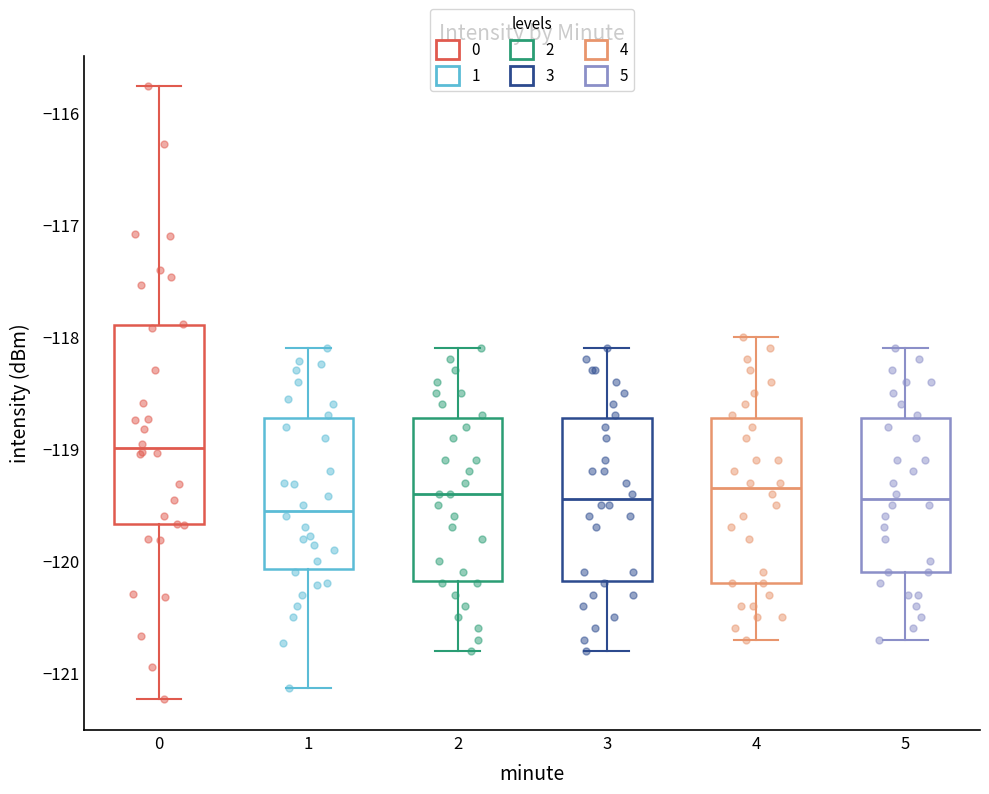

Where is the lower edge of the box at x = 4 on the y-axis? The values are not printed on the chart, so give them approximately, as read against the axis.

-120.2